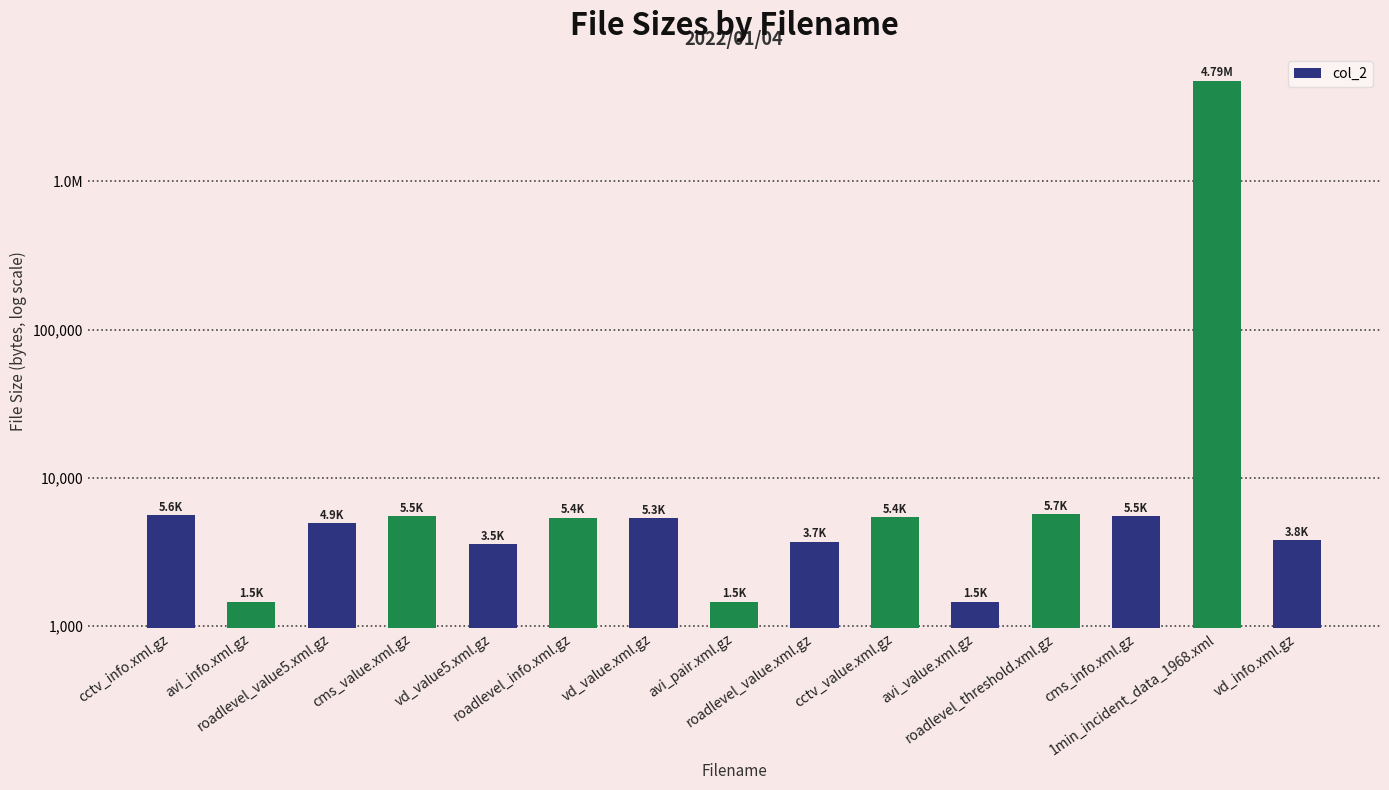

What is the change in value from avi_info.xml.gz to roadlevel_value5.xml.gz?

+3472